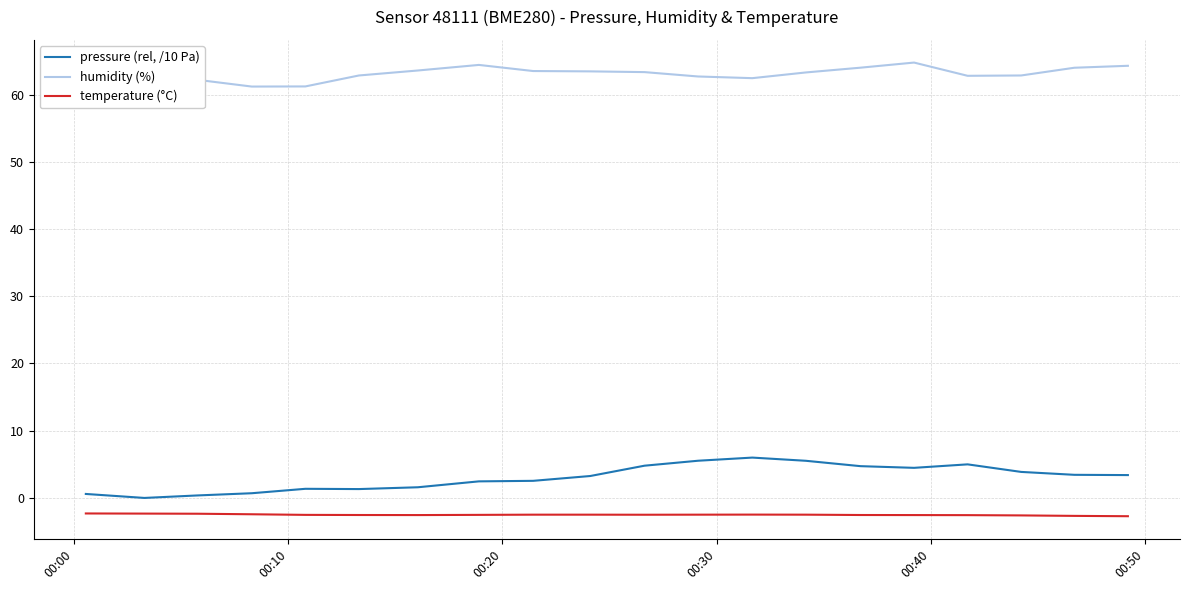

List the series in order of their peak value, highest first.

humidity (%), pressure (rel, /10 Pa), temperature (°C)